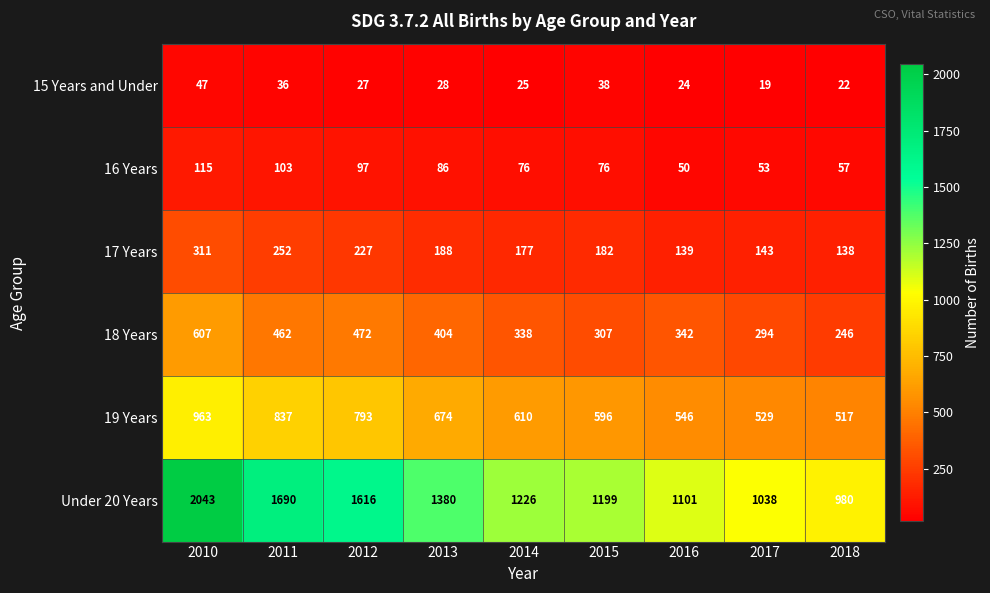

Which series has the largest total across all categories?

Under 20 Years